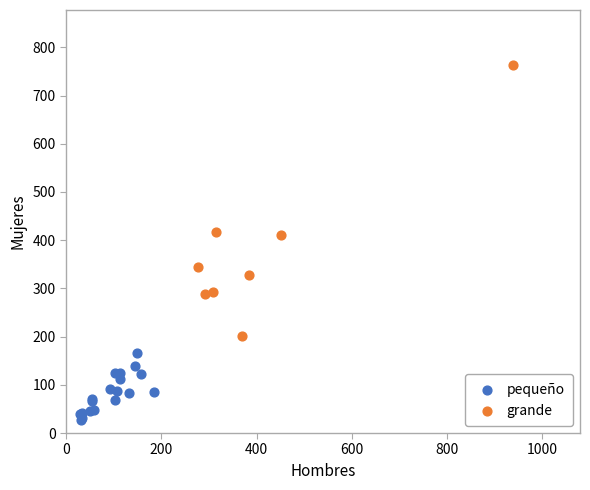

Which series has the widest spread of Y values?

grande